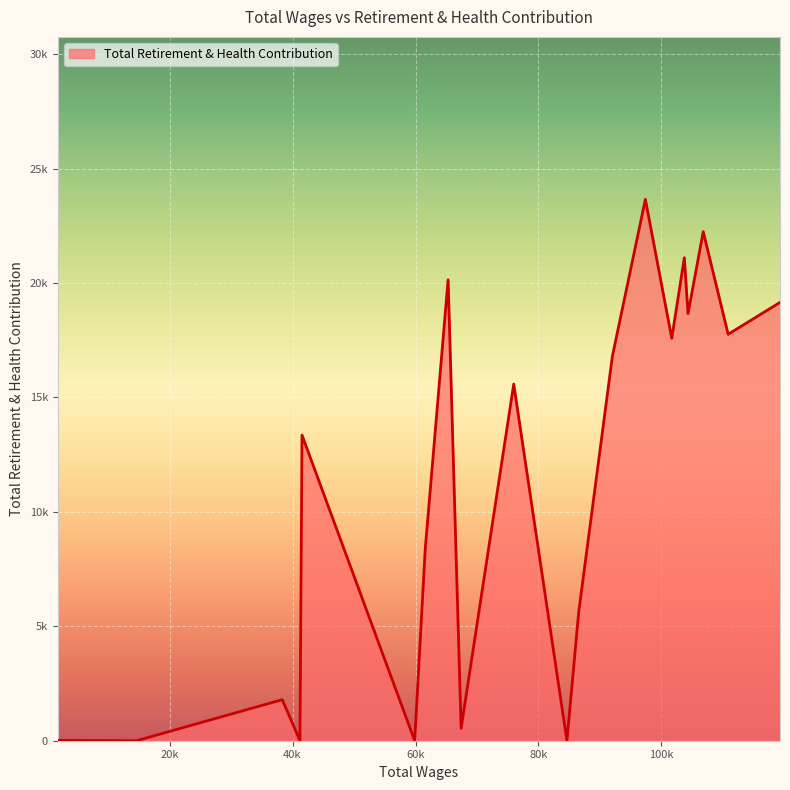

What is the sum of all values?

222431